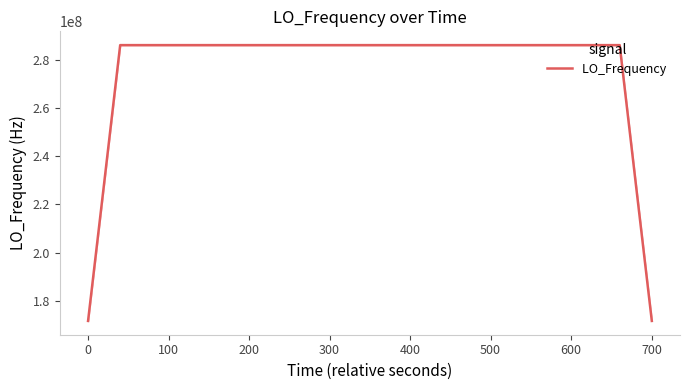

What is the sum of all values?

11098623590.4